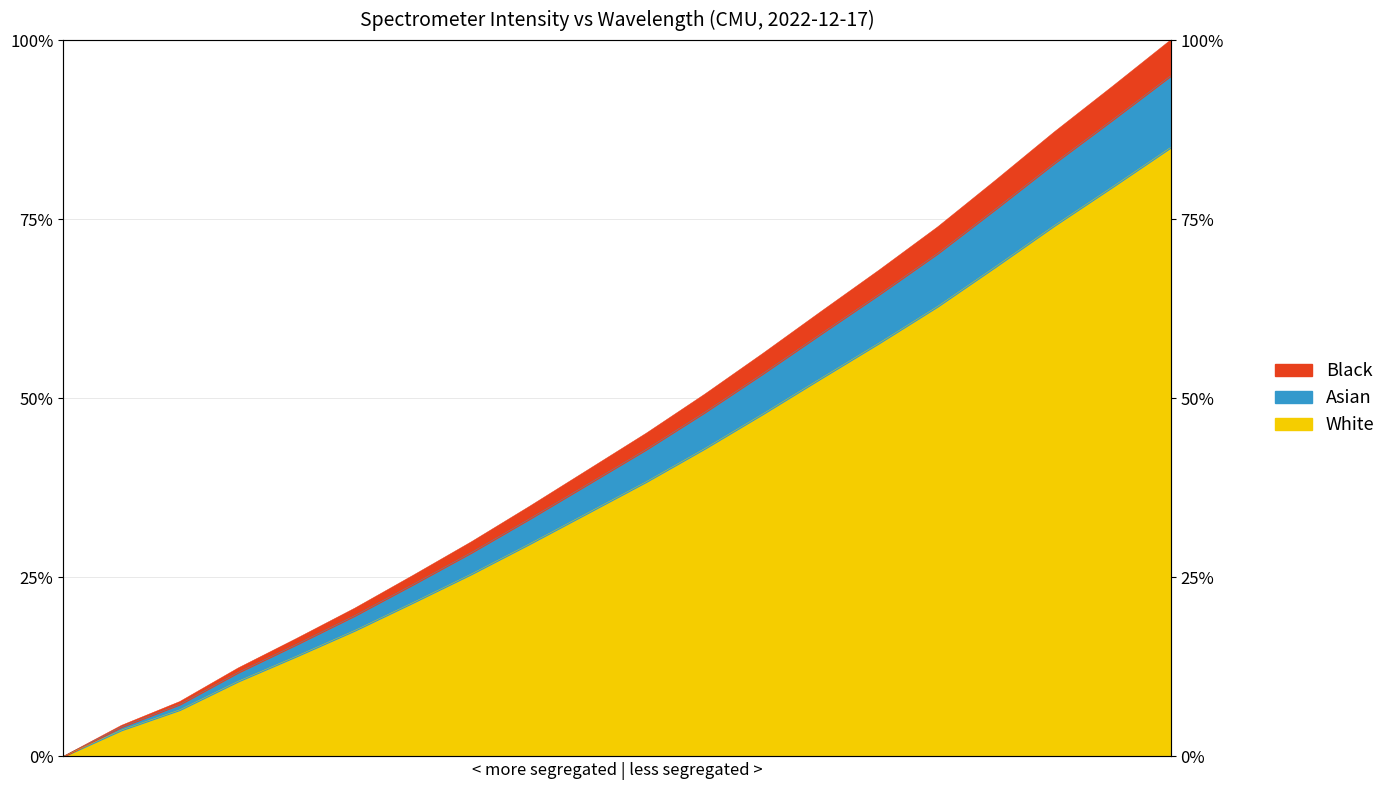

Approximately how many times larger is the value at 221.6902 compared to 219.7801?

2.5